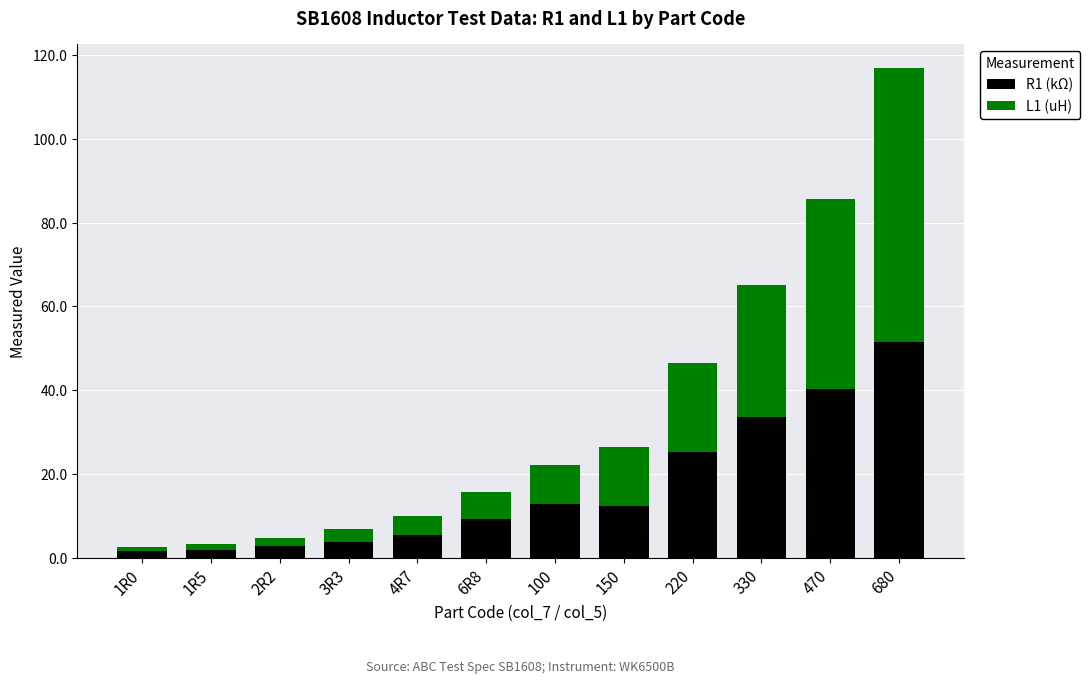

Where does the R1 (kΩ) series first go above 12?

100